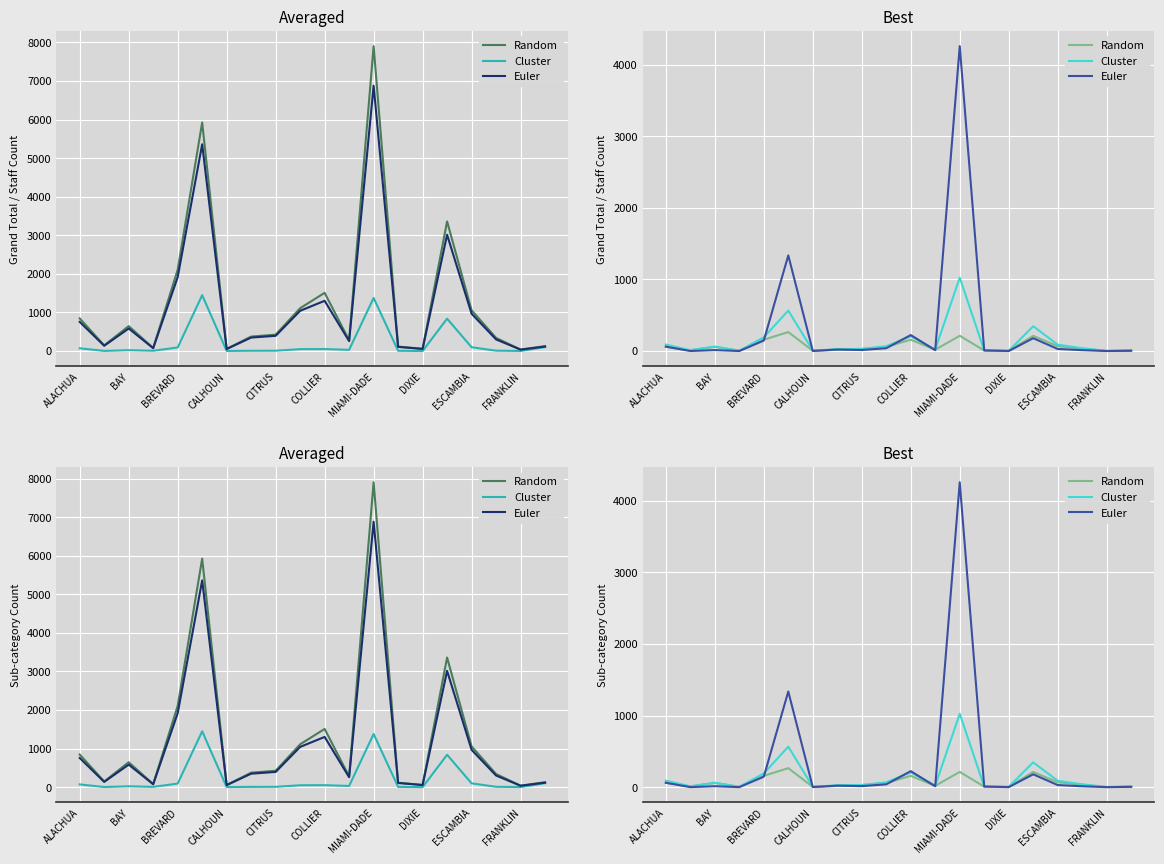

Where does the Random series first go above 34?

ALACHUA